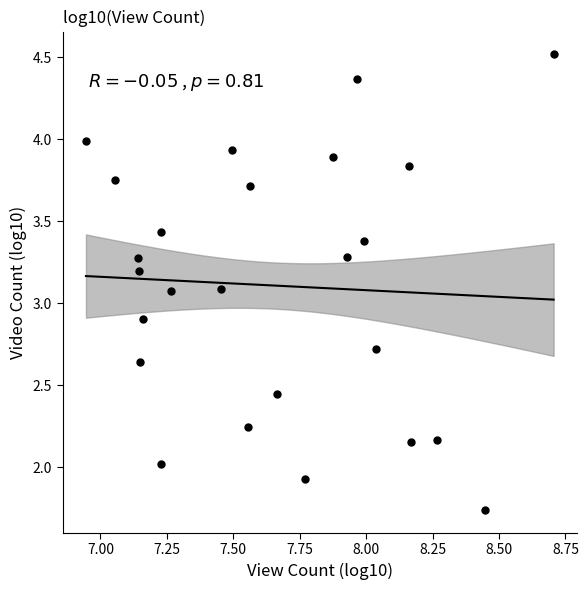

What is the range of Y values (max minus min)?

2.8